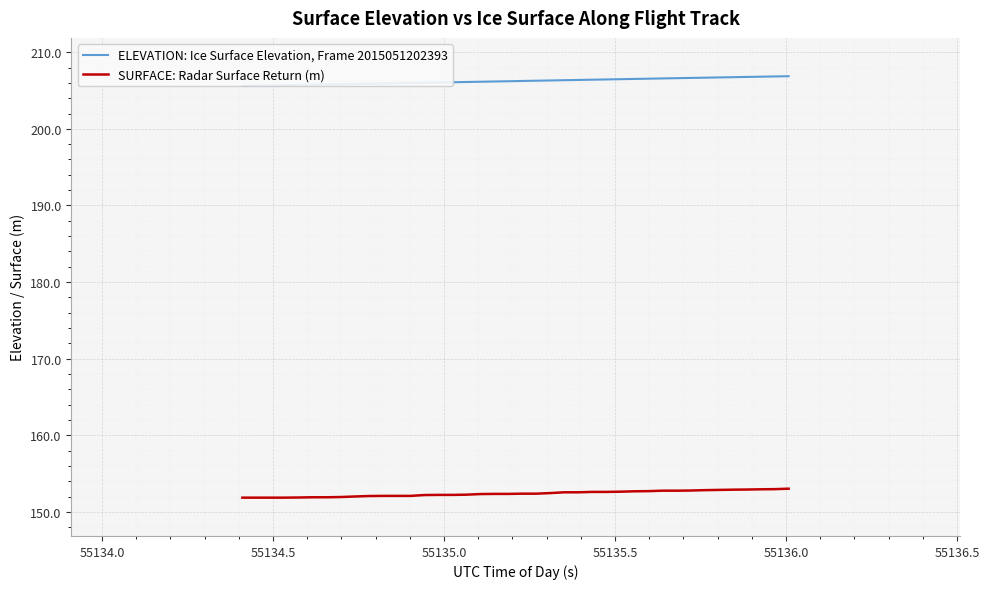

What is the lowest value of the SURFACE: Radar Surface Return (m) series?

151.9